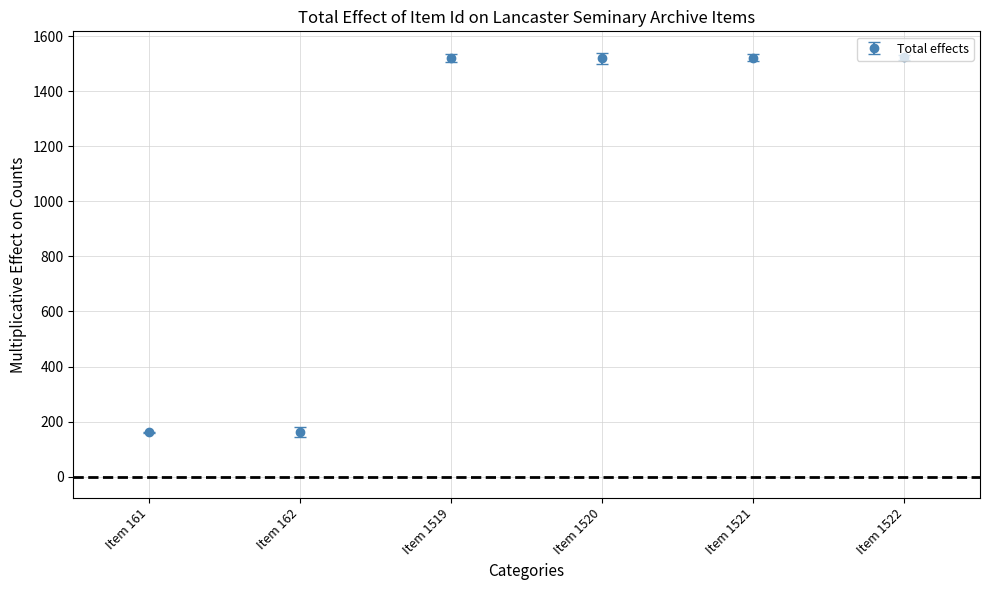

What is the change in value from Item 162 to Item 1520?

+1358